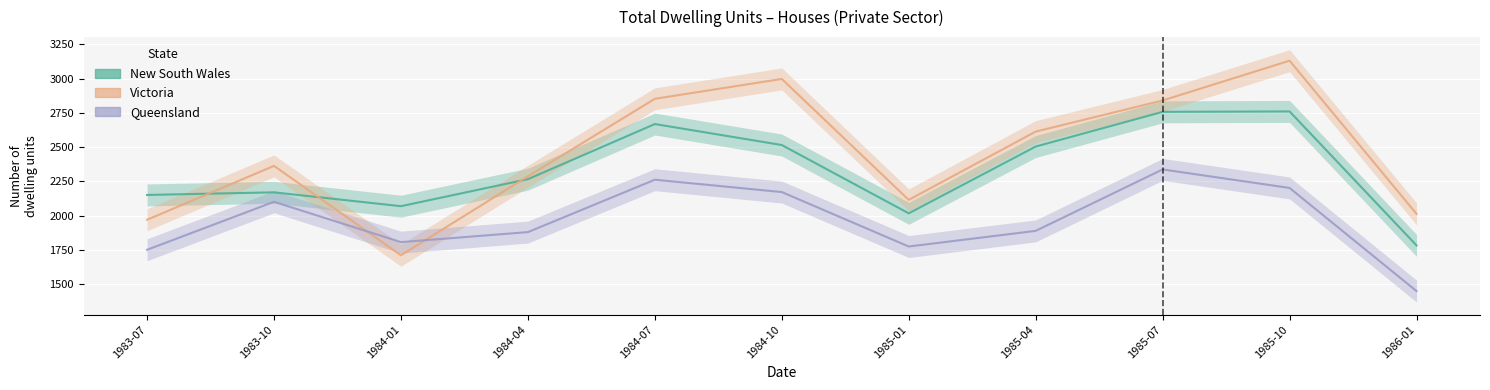

In Queensland, how many points are higher than both neighbors (excluding endpoints)?

3